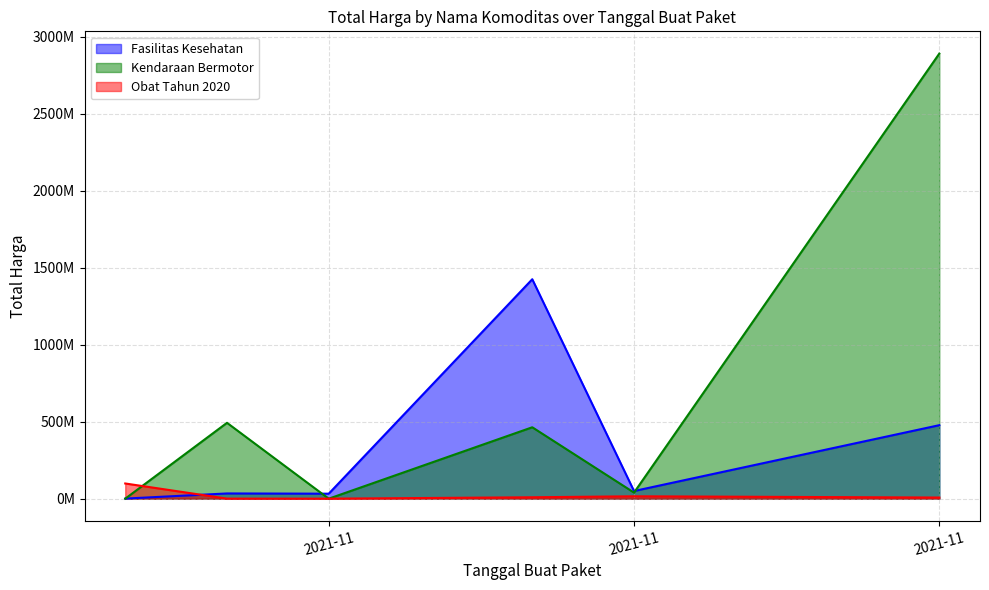

Is it true that Fasilitas Kesehatan equals 1425867900 at 2021-11-07?

True